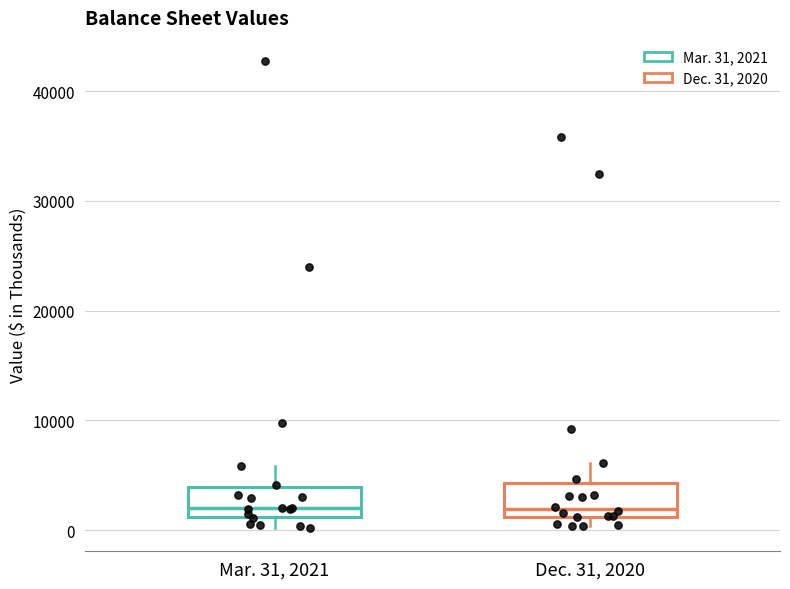

Where is the upper edge of the box for Mar. 31, 2021 on the y-axis? The values are not printed on the chart, so give them approximately, as read against the axis.

4000